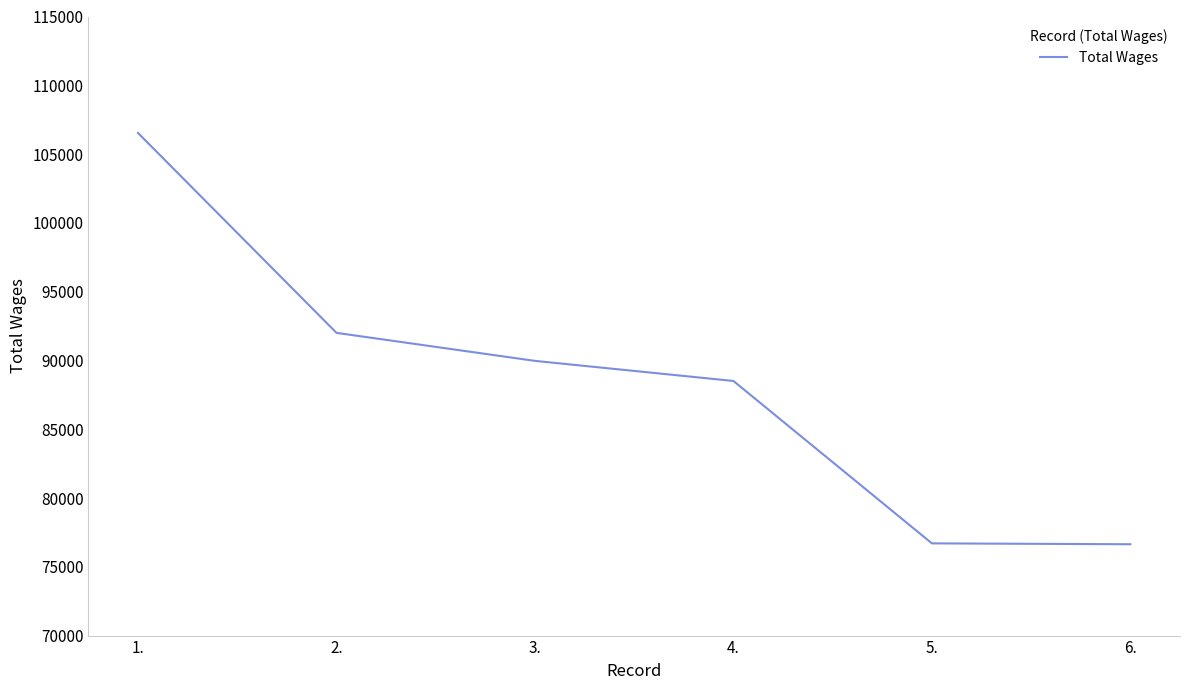

What is the difference between the maximum and minimum values?

29893